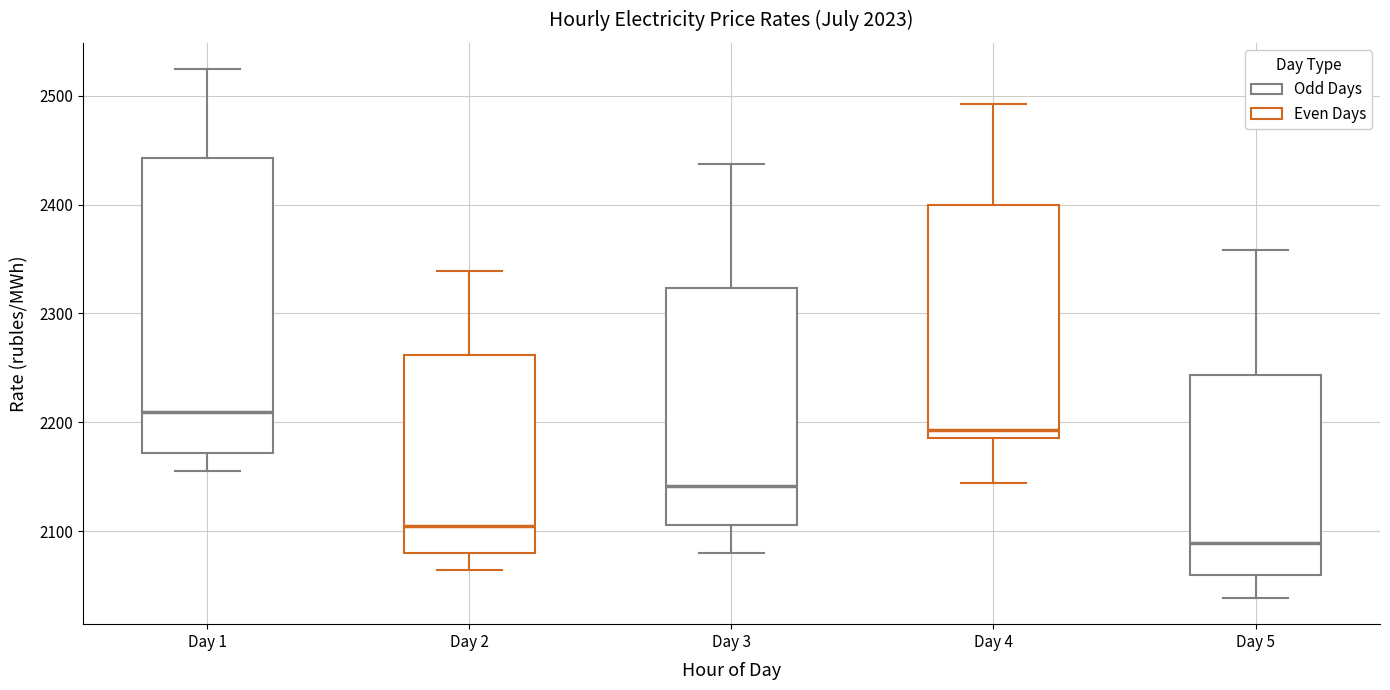

Comparing the boxes themselves (not the whiskers), which one is the tallest?

Day 1